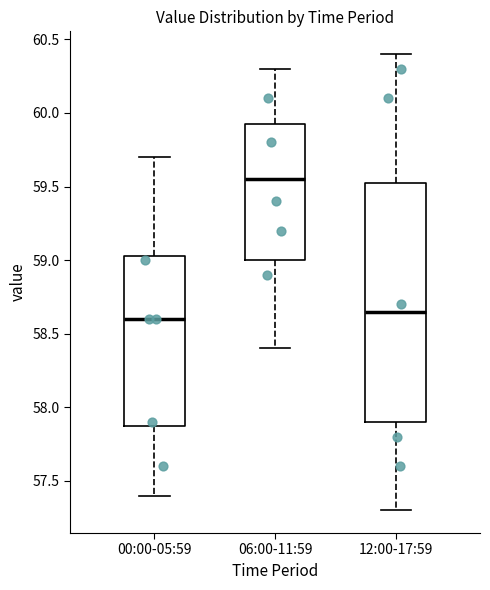

Which box is the tallest, from its lower edge to its upper edge?

12:00-17:59